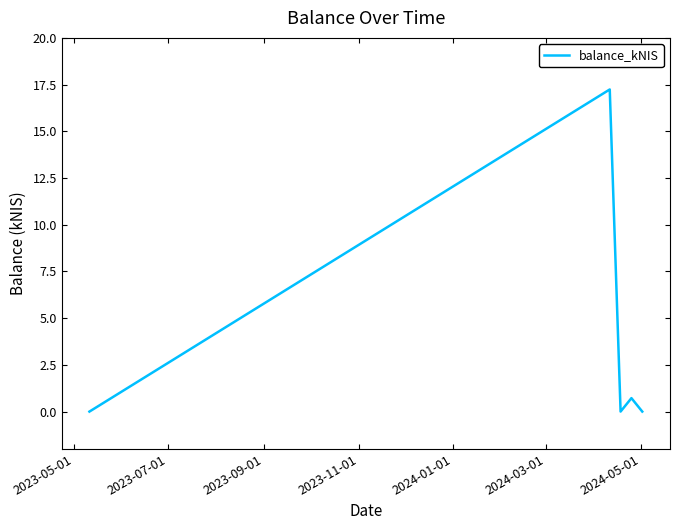

Does the chart have visible grid lines?

No